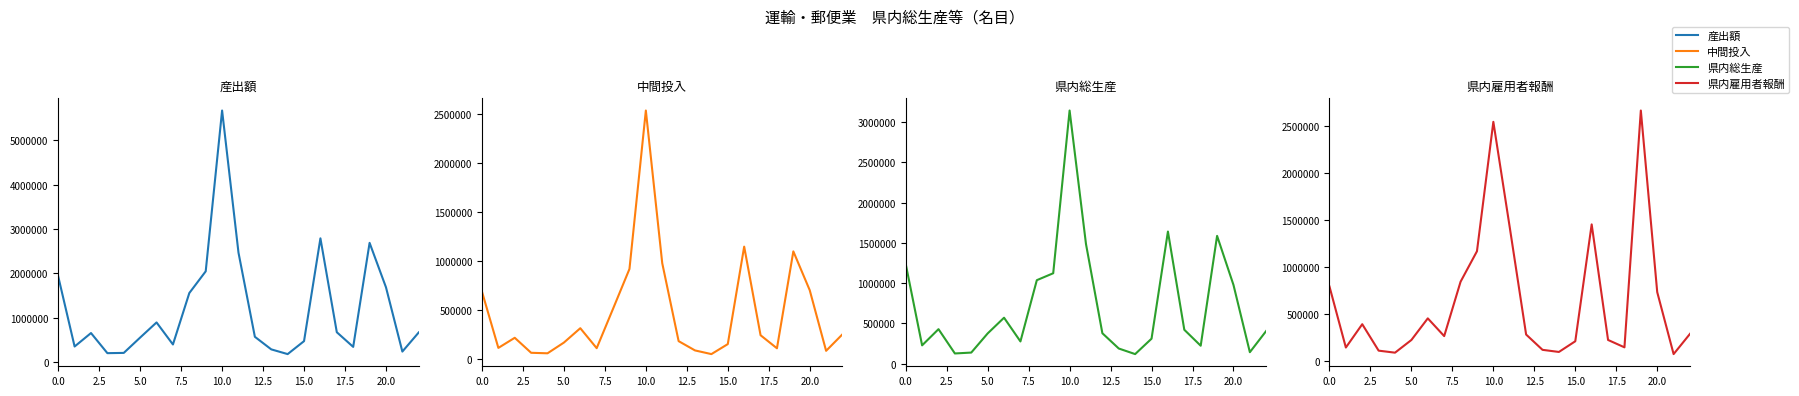

True or false: 産出額 and 県内総生産 cross at least once.

False